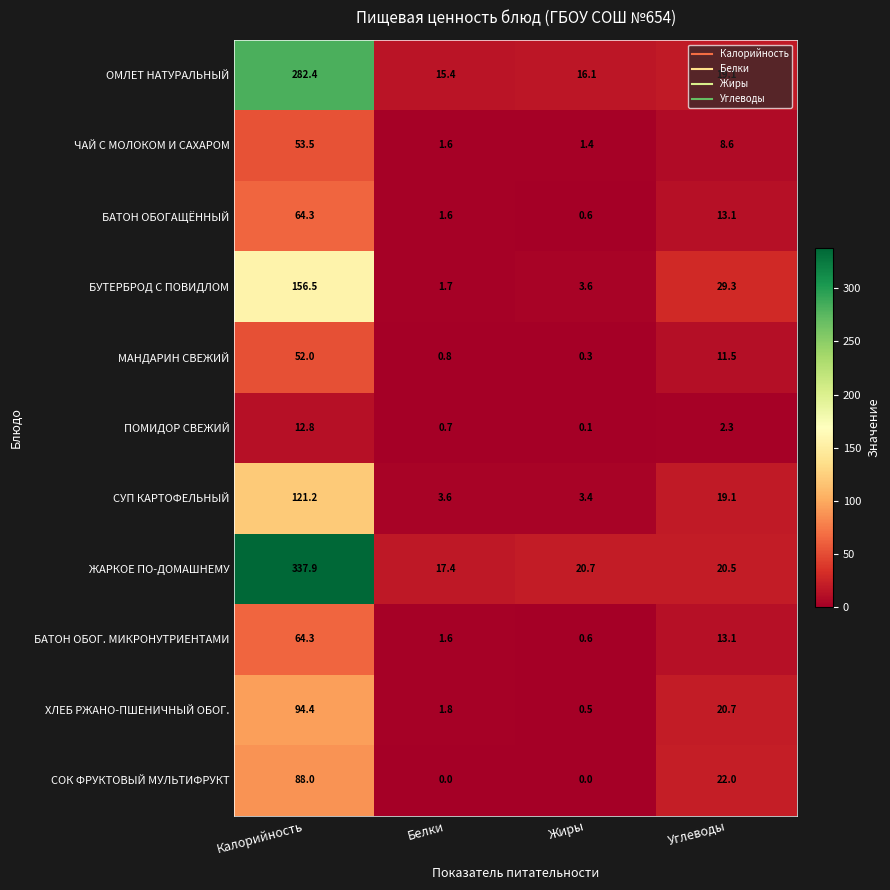

What is the sum of all ЧАЙ С МОЛОКОМ И САХАРОМ values?

65.1